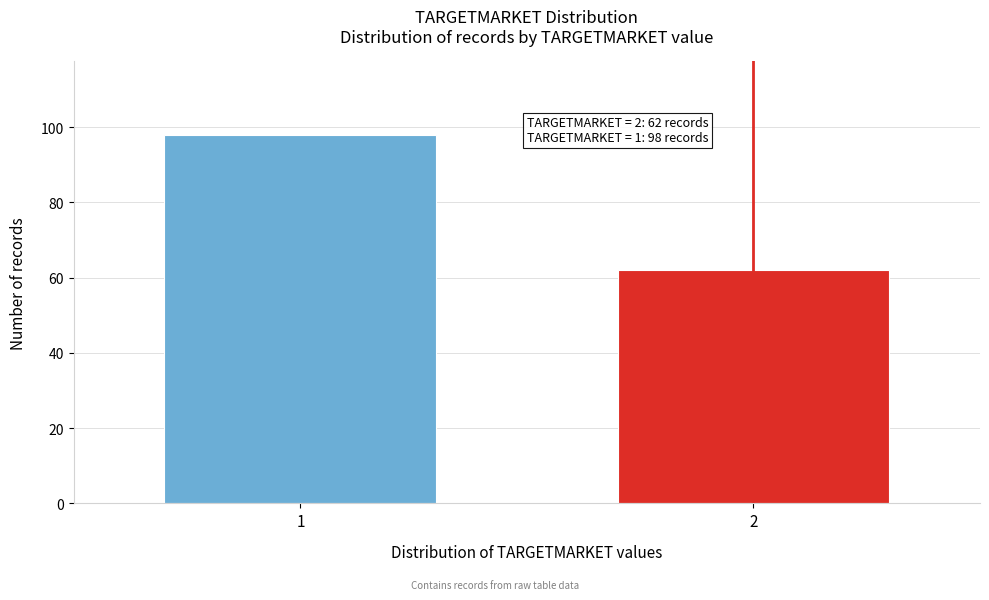

Reading left to right, extract all data points from this chart.

98	62